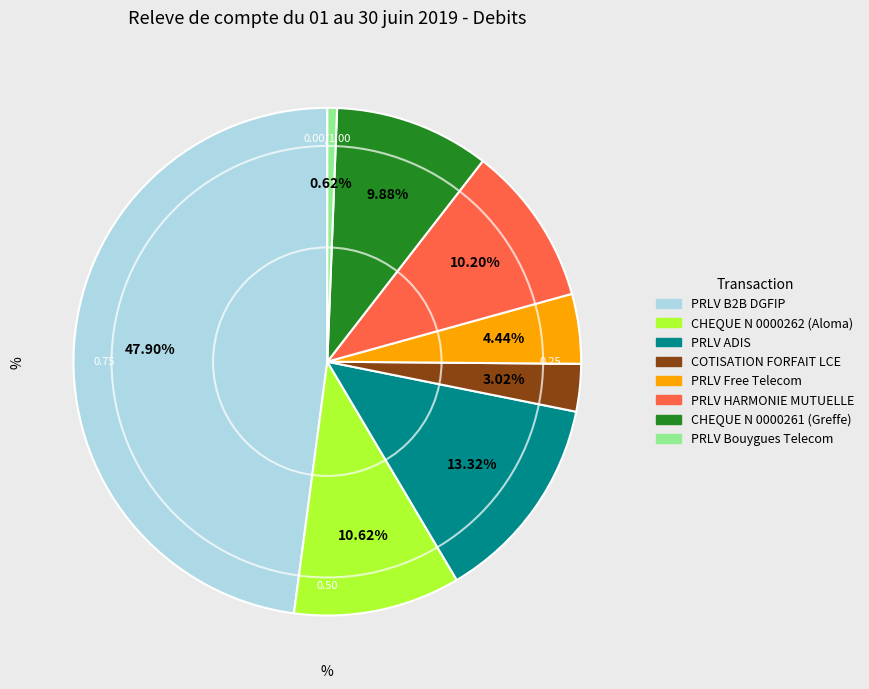

Which has a higher value, PRLV HARMONIE MUTUELLE or PRLV Free Telecom?

PRLV HARMONIE MUTUELLE